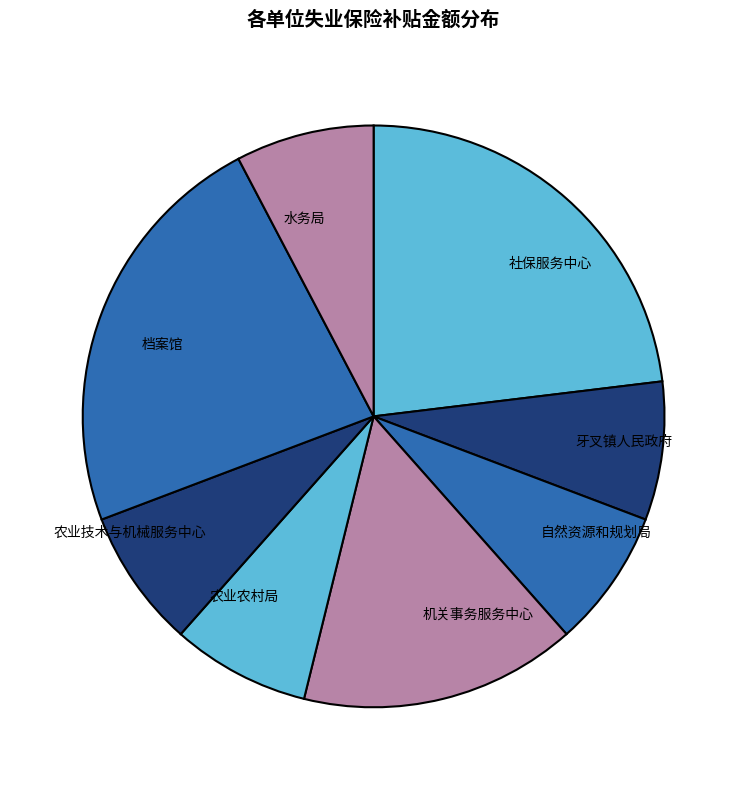

Does any single category account for the majority?

No